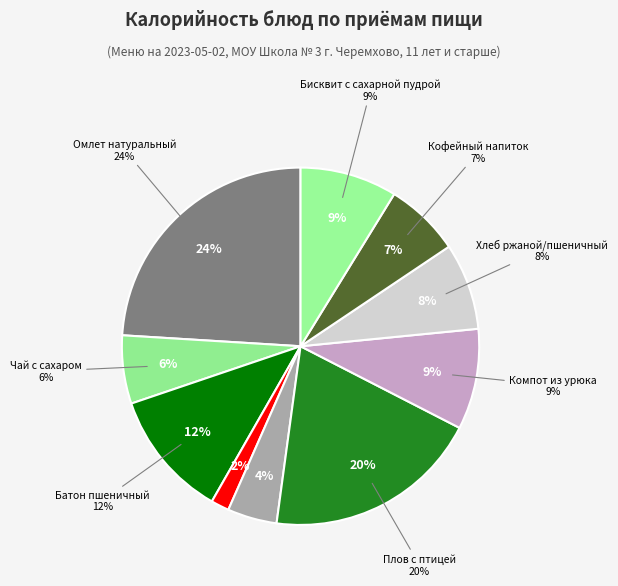

How many slices are in this pie chart?

10